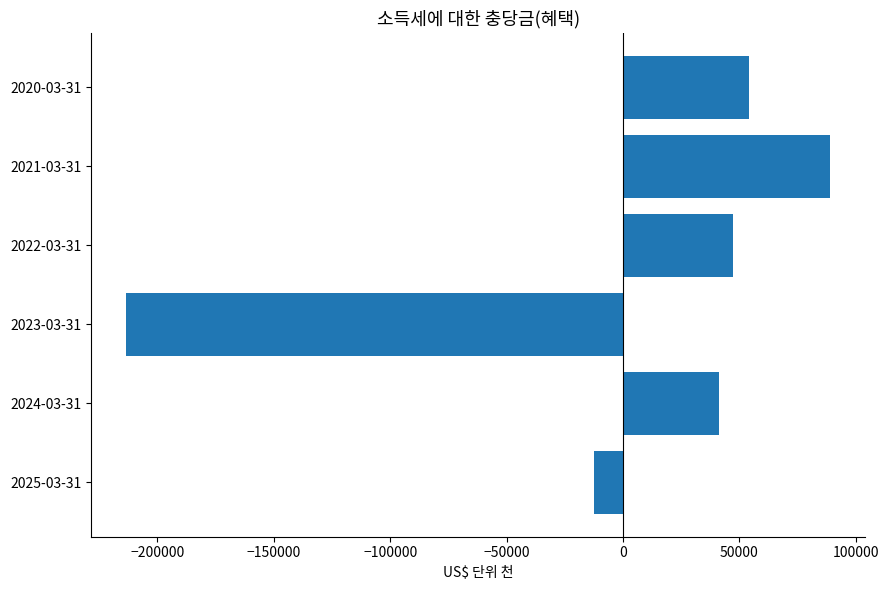

Does the chart contain stacked bars?

No